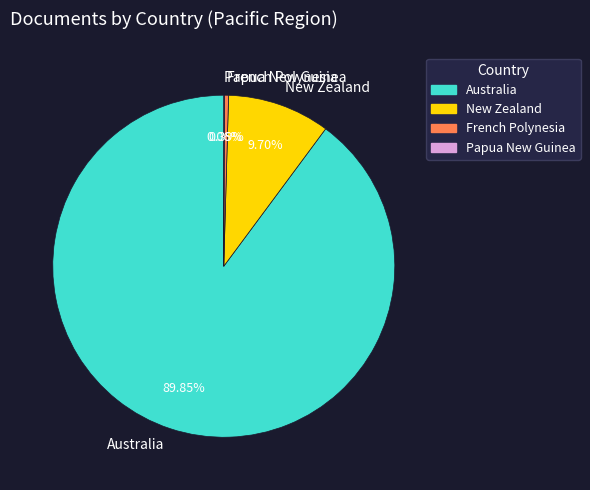

What is the ratio of the value at Australia to the value at New Zealand?

9.3